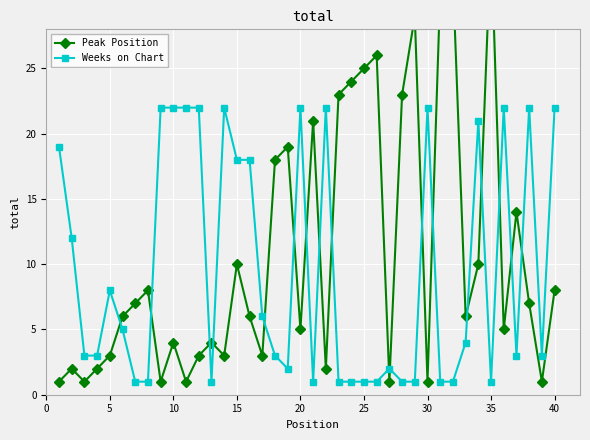

True or false: Weeks on Chart has more than 0 interior local peaks.

True